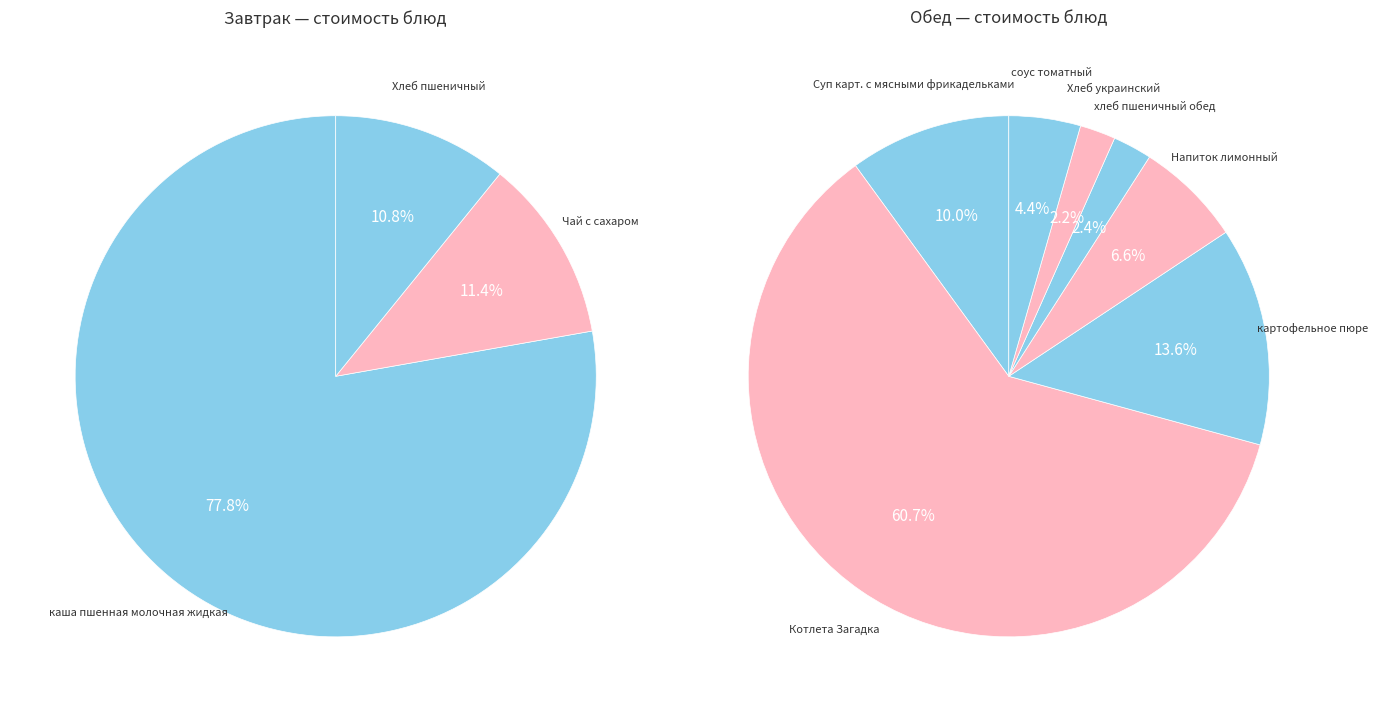

Which has a higher value, Хлеб украинский or хлеб пшеничный обед?

хлеб пшеничный обед